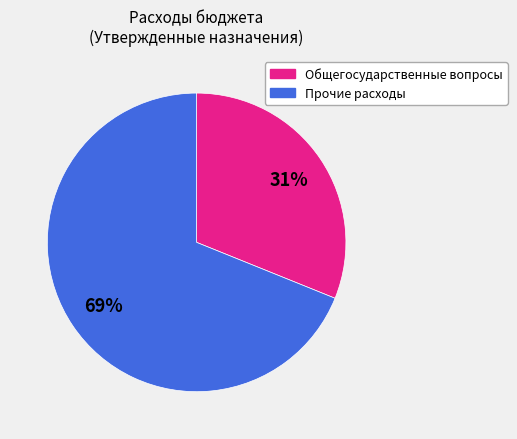

What percentage is the Общегосударственные вопросы slice, to the nearest percent?

31%